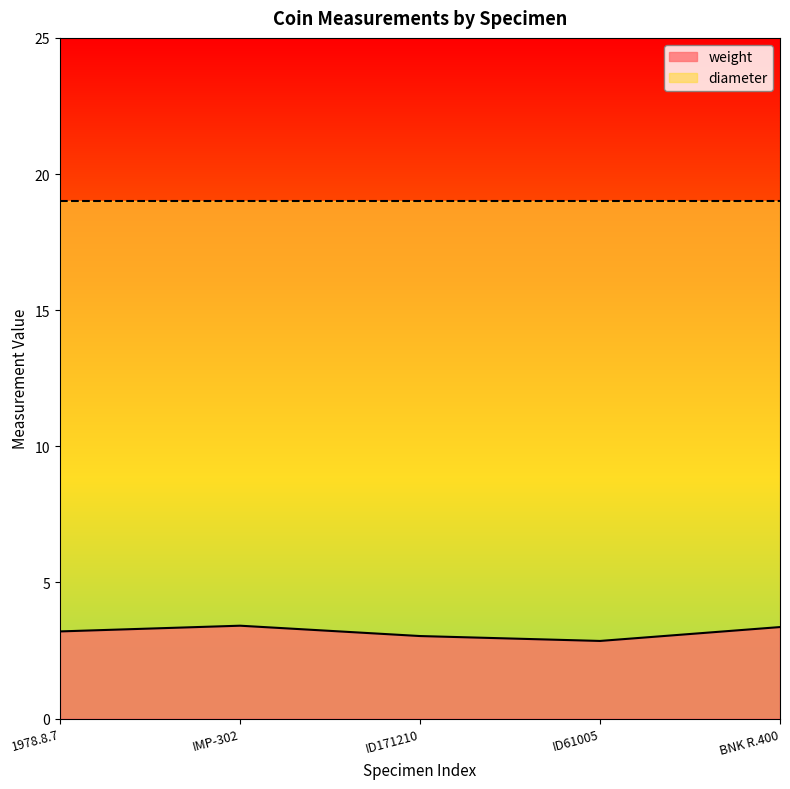

Does the chart display data point markers on the line(s)?

No